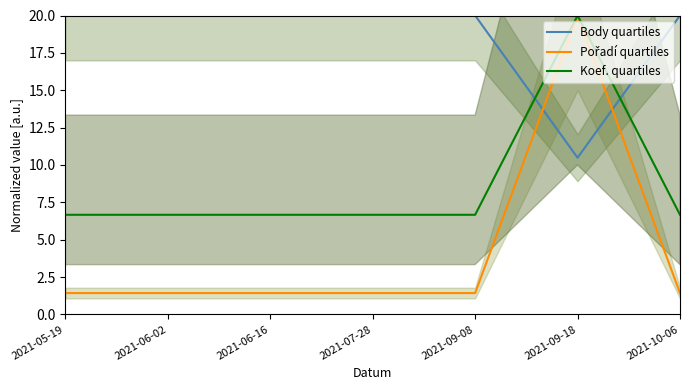

What position from the right is 2021-05-19?

7